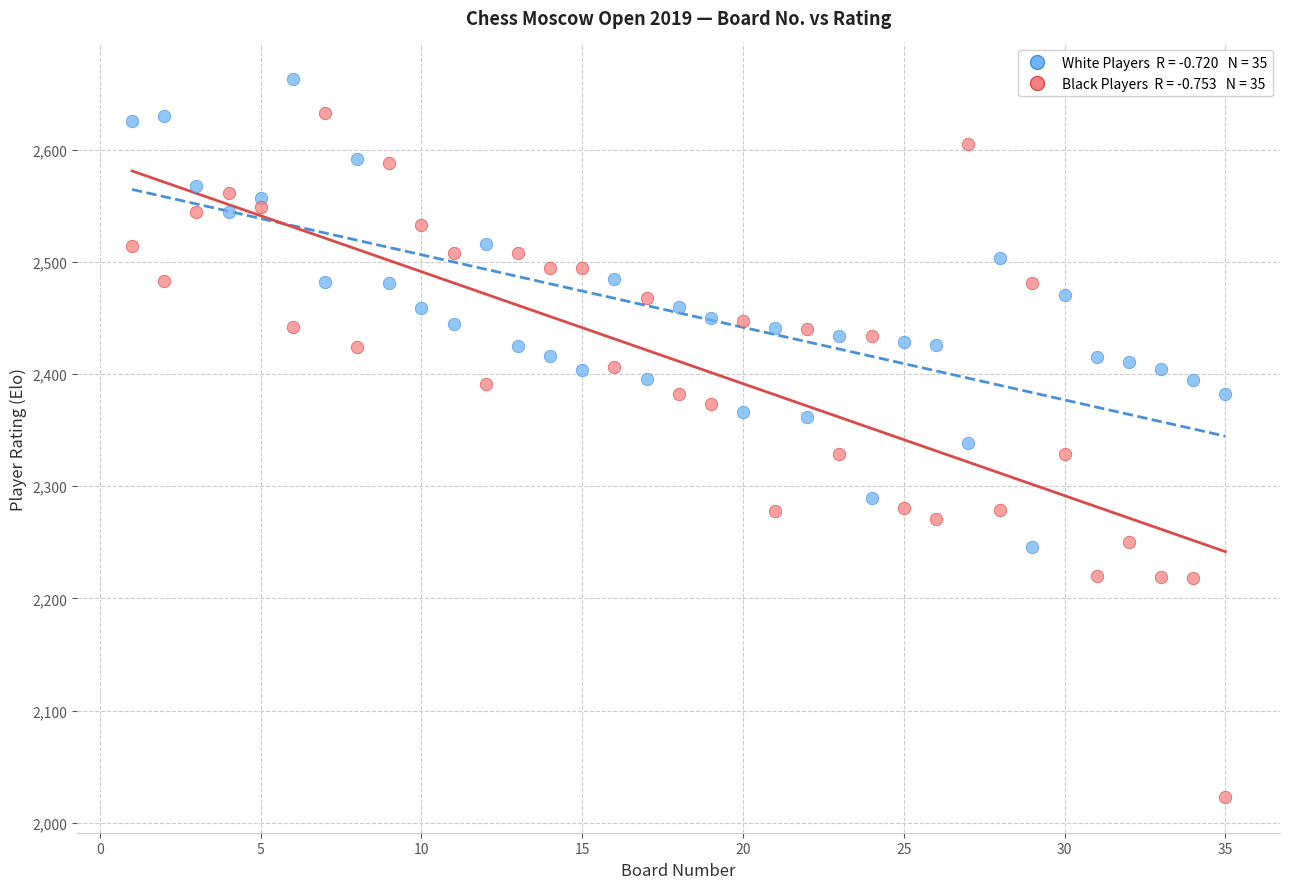

Across all data points, what is the range of Y values (max minus min)?

640